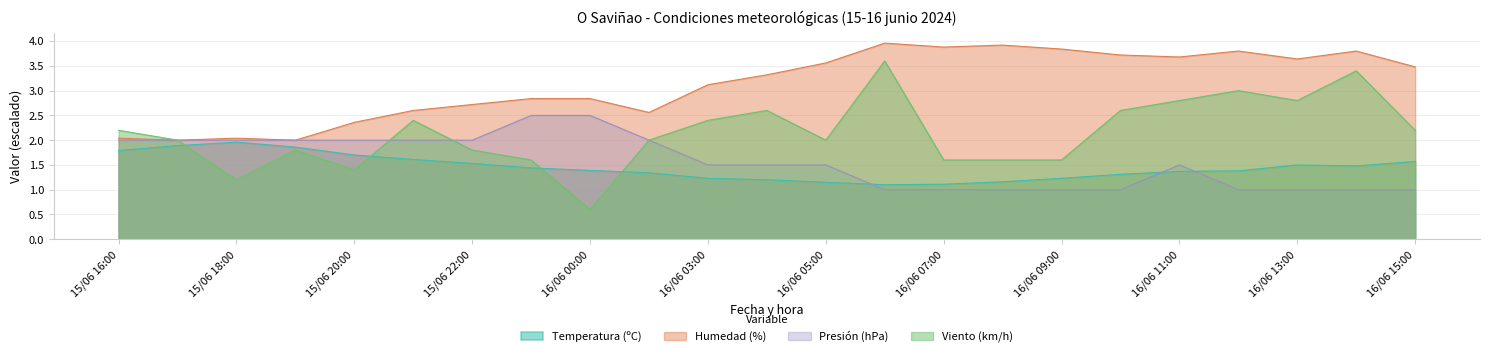

Reading right to left, what are all the values shown in this chart?

Temperatura (ºC): 1.6	1.5	1.5	1.4	1.4	1.3	1.2	1.2	1.1	1.1	1.1	1.2	1.2	1.3	1.4	1.4	1.5	1.6	1.7	1.9	2.0	1.9	1.8
Humedad (%): 3.5	3.8	3.6	3.8	3.7	3.7	3.8	3.9	3.9	4.0	3.6	3.3	3.1	2.6	2.8	2.8	2.7	2.6	2.4	2.0	2.0	2.0	2.0
Presión (hPa): 1.0	1.0	1.0	1.0	1.5	1.0	1.0	1.0	1.0	1.0	1.5	1.5	1.5	2.0	2.5	2.5	2.0	2.0	2.0	2.0	2.0	2.0	2.0
Velocidad del viento (km/h): 2.2	3.4	2.8	3.0	2.8	2.6	1.6	1.6	1.6	3.6	2.0	2.6	2.4	2.0	0.6	1.6	1.8	2.4	1.4	1.8	1.2	2.0	2.2